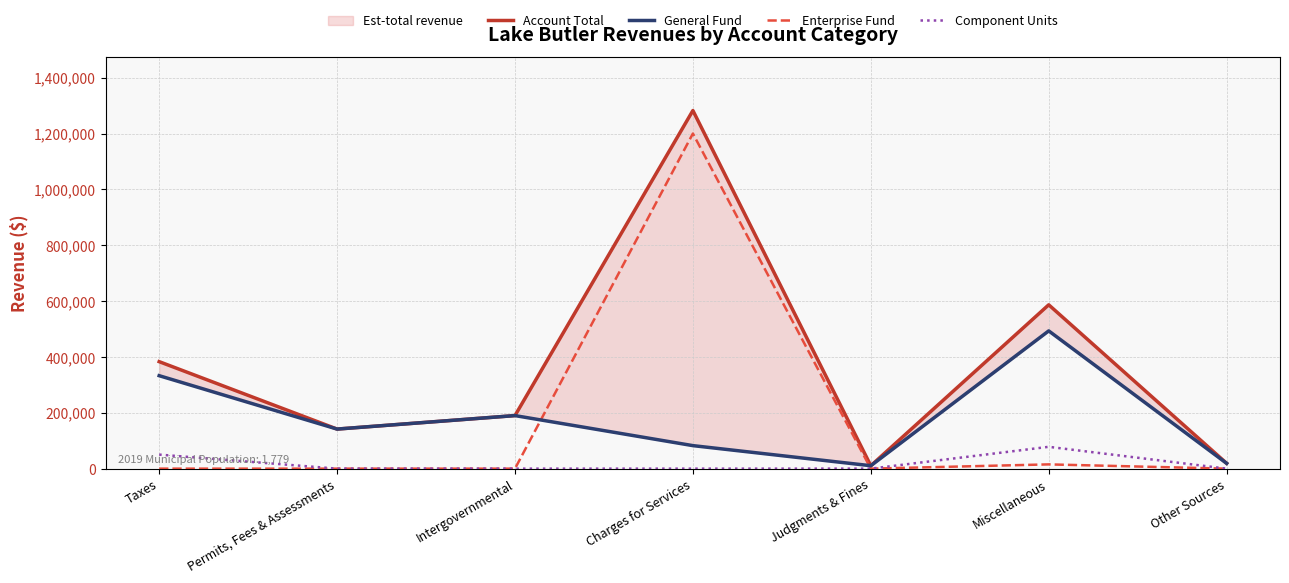

Is it true that Component Units equals 0 at Judgments & Fines?

True